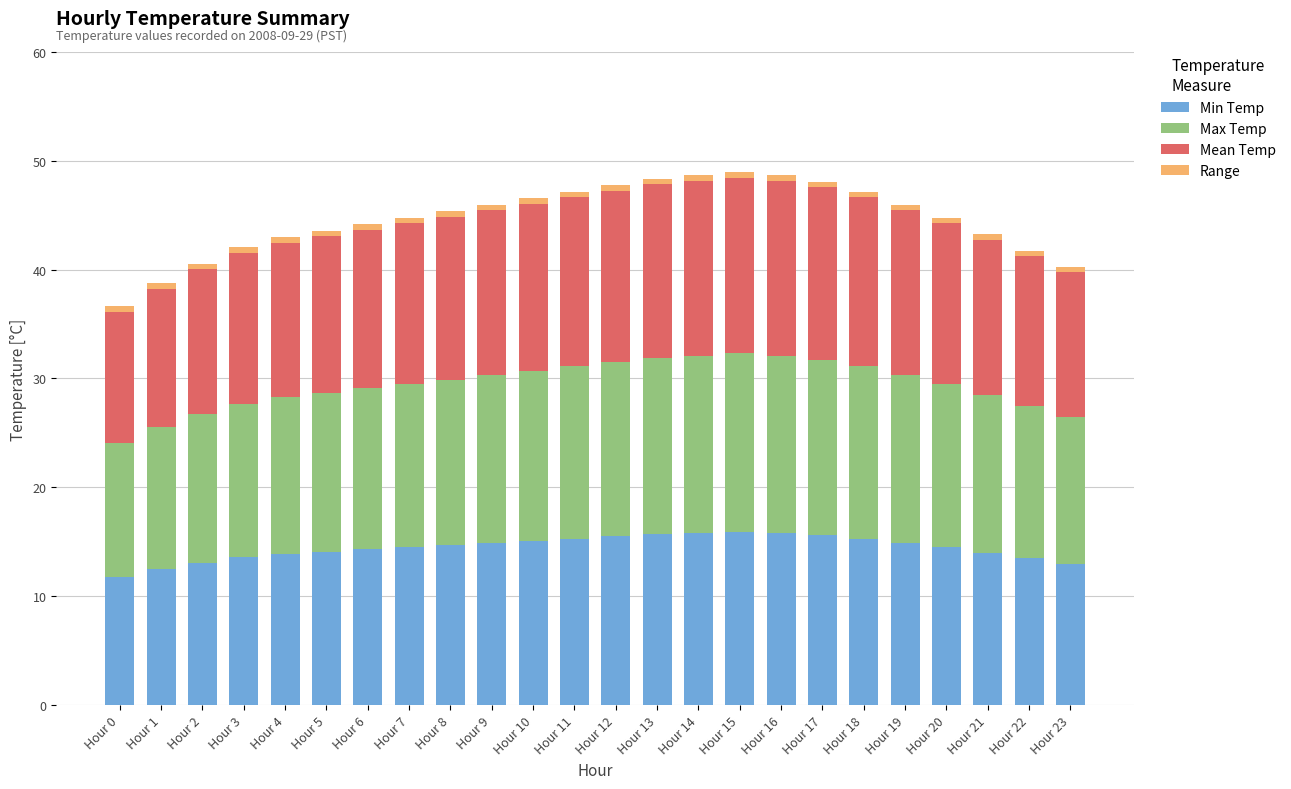

The Min Temp series shows 15.9 at Hour 15. True or false?

True